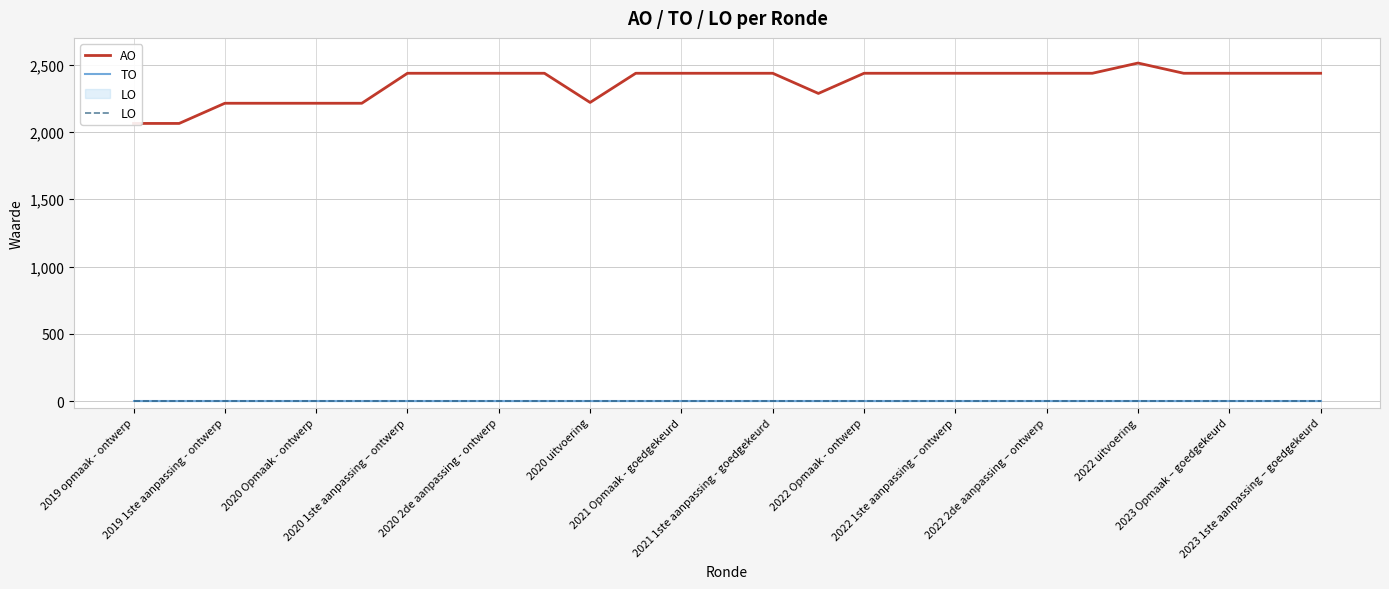

What is the highest value of the AO series?

2513